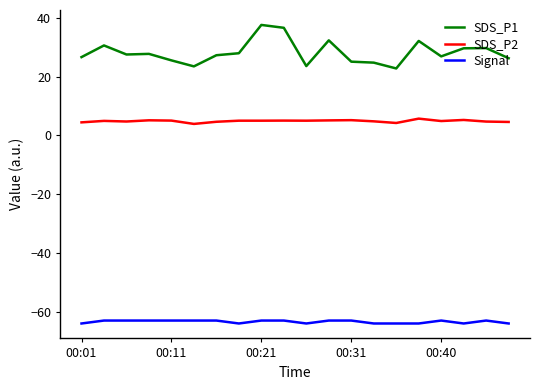

What is the difference between the maximum and minimum values in the SDS_P1 series?

14.8